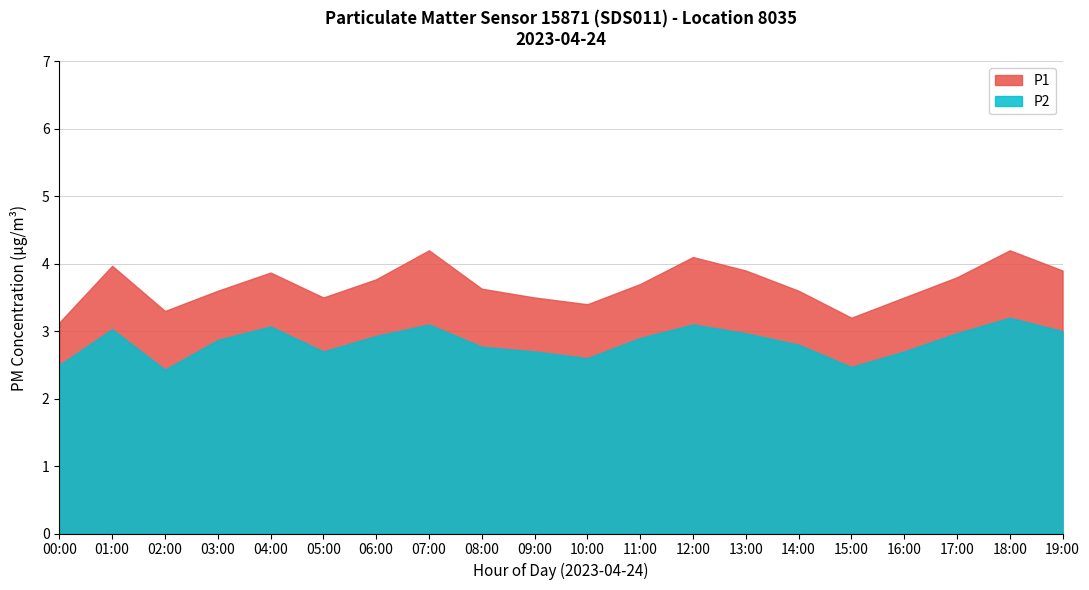

True or false: P2 and P1 cross at least once.

False